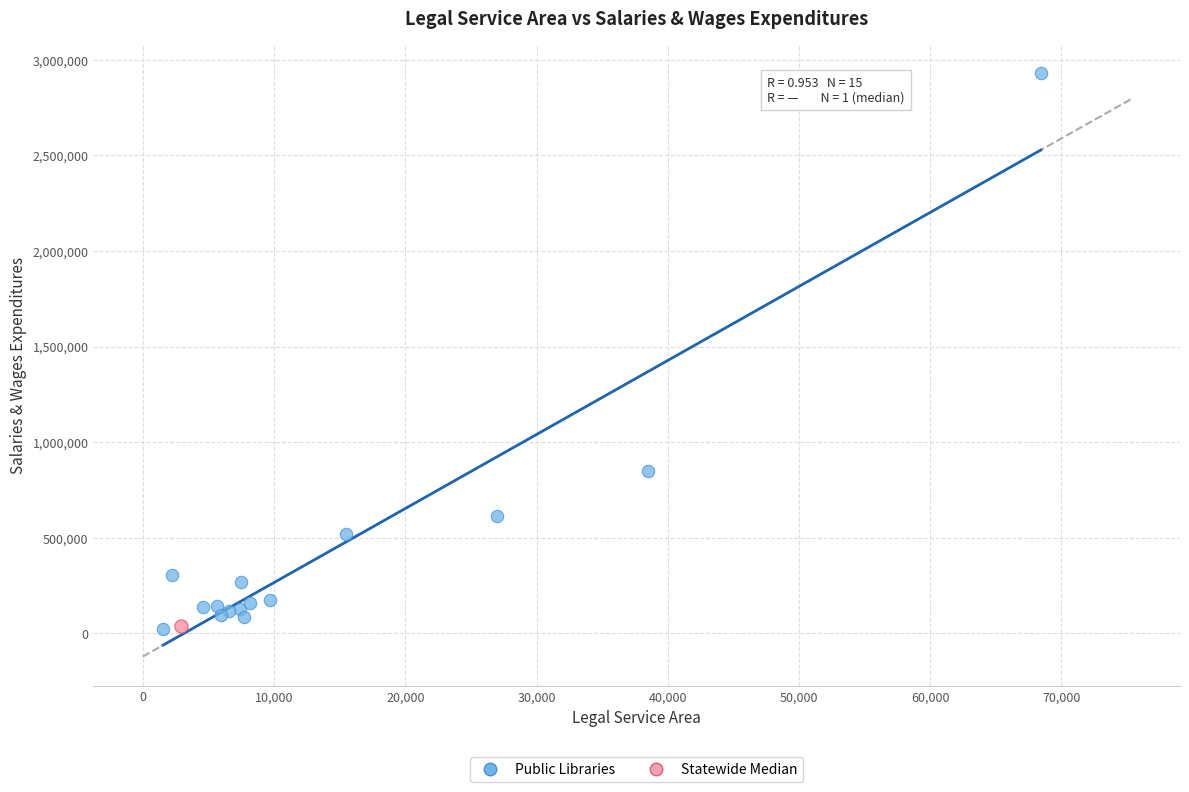

What are all the series names shown in the legend?

Public Libraries, Statewide Median